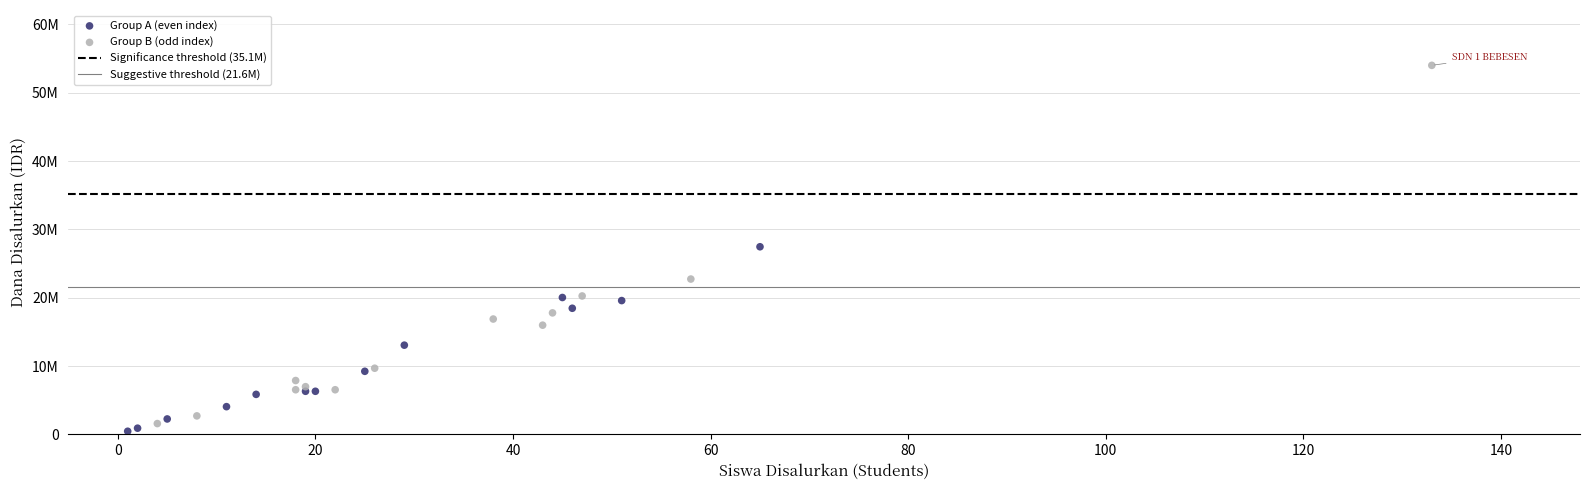

Which series contains the lowest Y value?

Group A (even index)